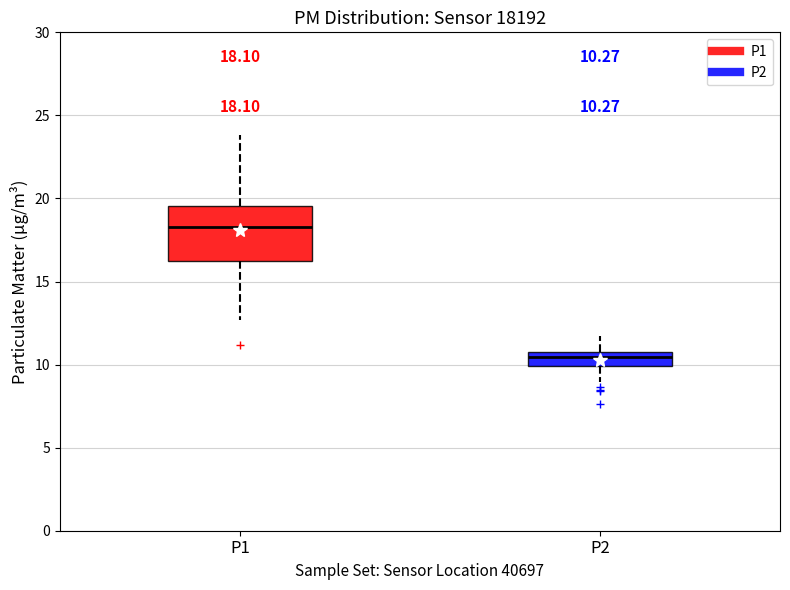

Which box is the tallest, from its lower edge to its upper edge?

P1